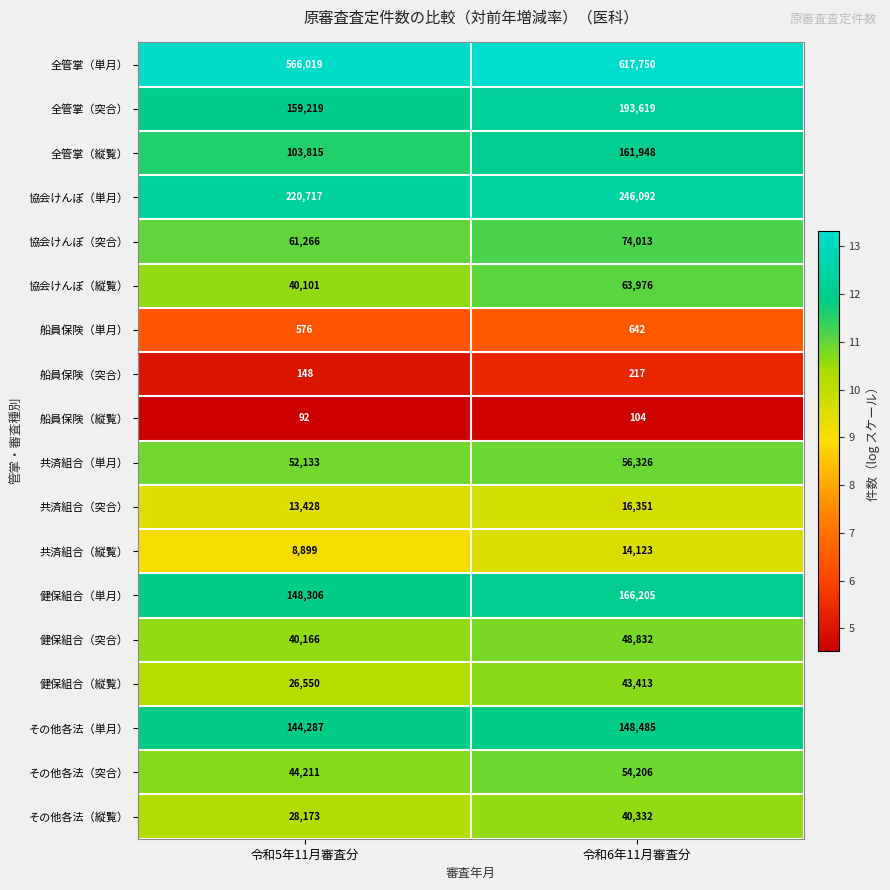

What is the greatest value displayed?

617750